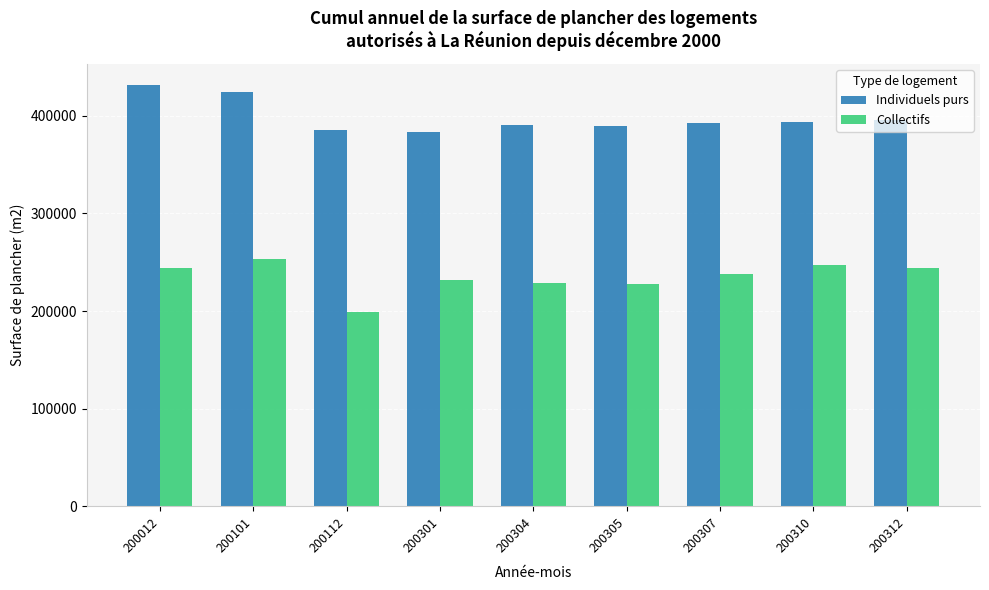

True or false: Collectifs has a value of 59284 at 200301.

False